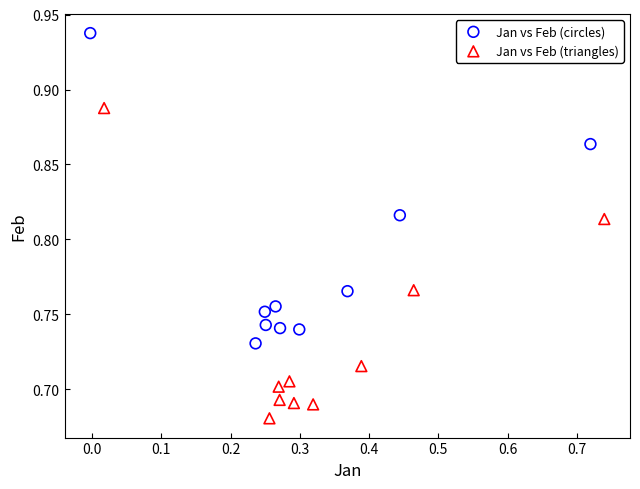

Which series contains the lowest Y value?

Jan vs Feb (triangles)